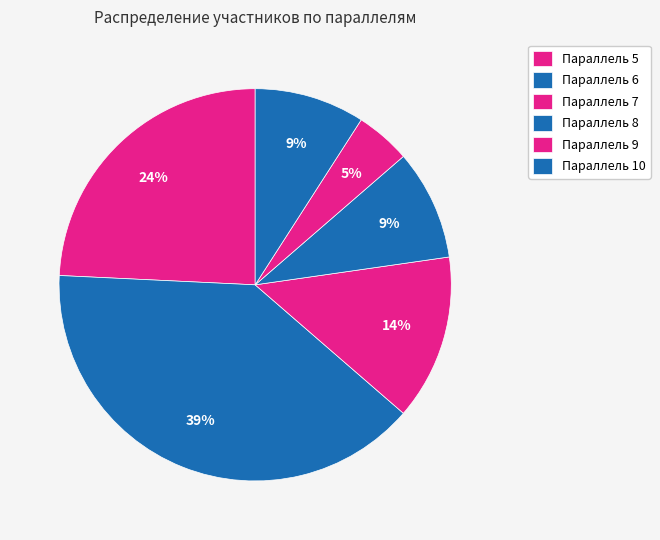

How many segments does this pie chart have?

6